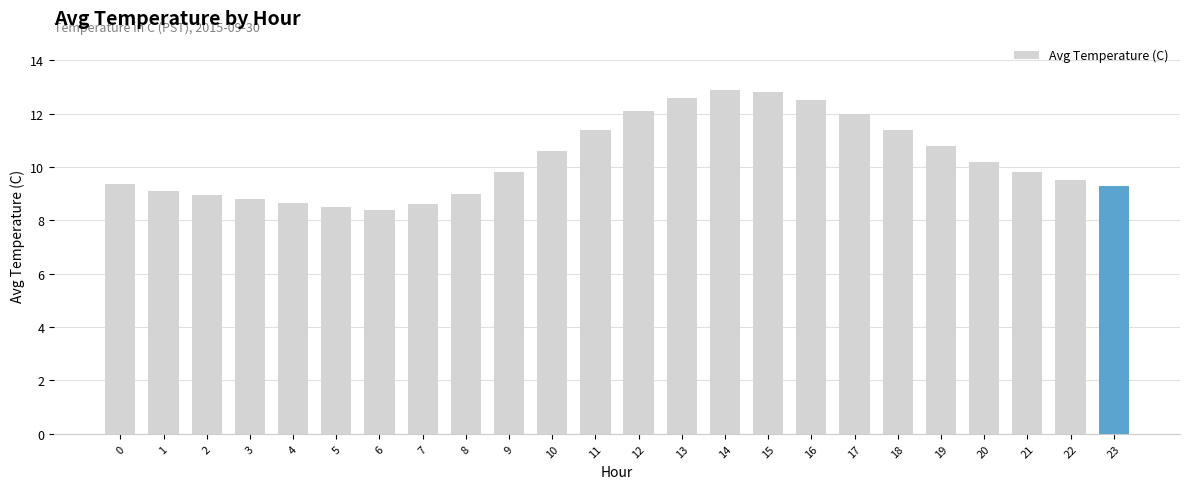

The value at 18 is 4.6. True or false?

False